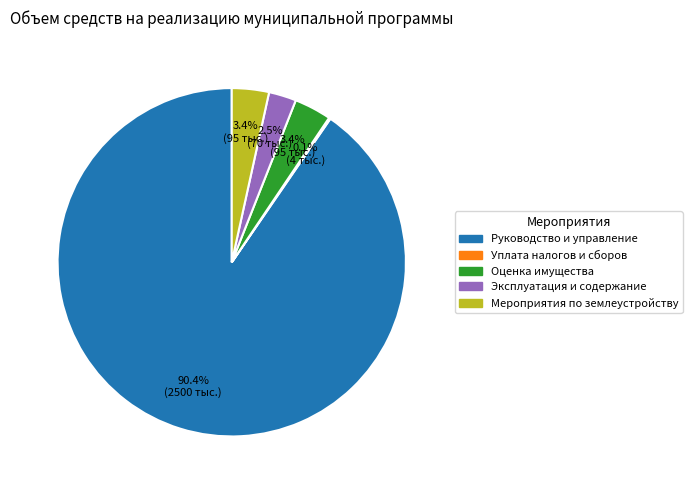

Do Мероприятия по землеустройству and Оценка имущества together represent more than half of the pie?

No